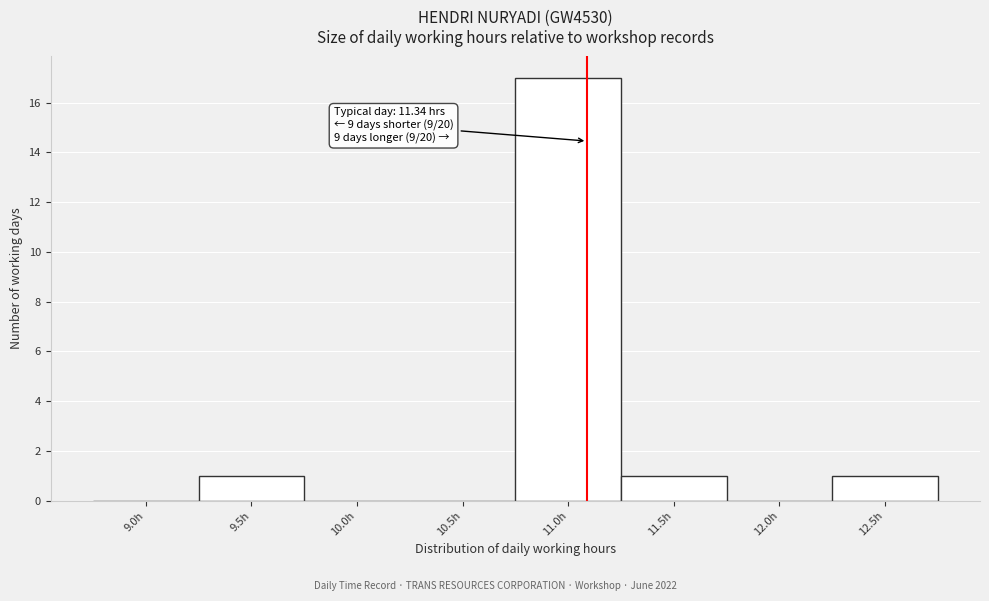

Reading left to right, extract all data points from this chart.

9.0h=0	9.5h=1	10.0h=0	10.5h=0	11.0h=17	11.5h=1	12.0h=0	12.5h=1